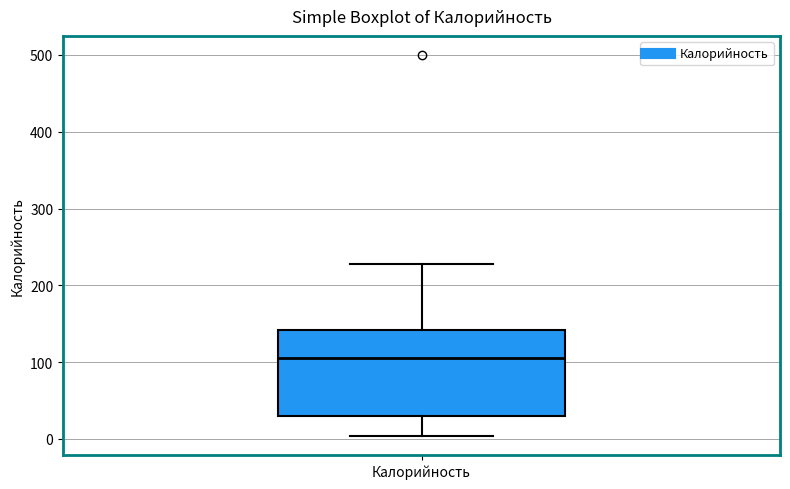

Where is the upper edge of the box for Калорийность on the y-axis? The values are not printed on the chart, so give them approximately, as read against the axis.

140